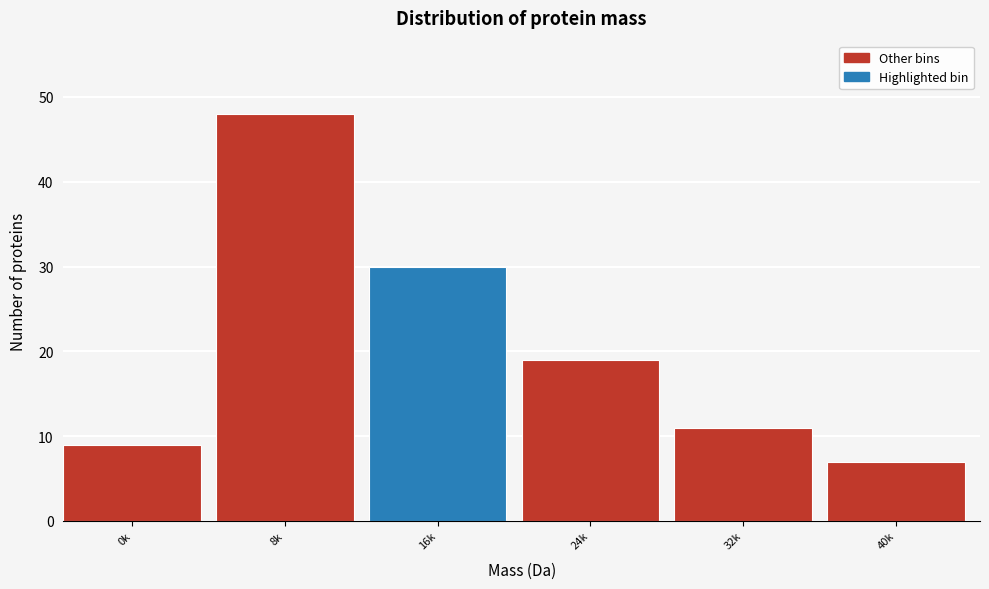

Reading right to left, what are all the values shown in this chart?

7	11	19	30	48	9